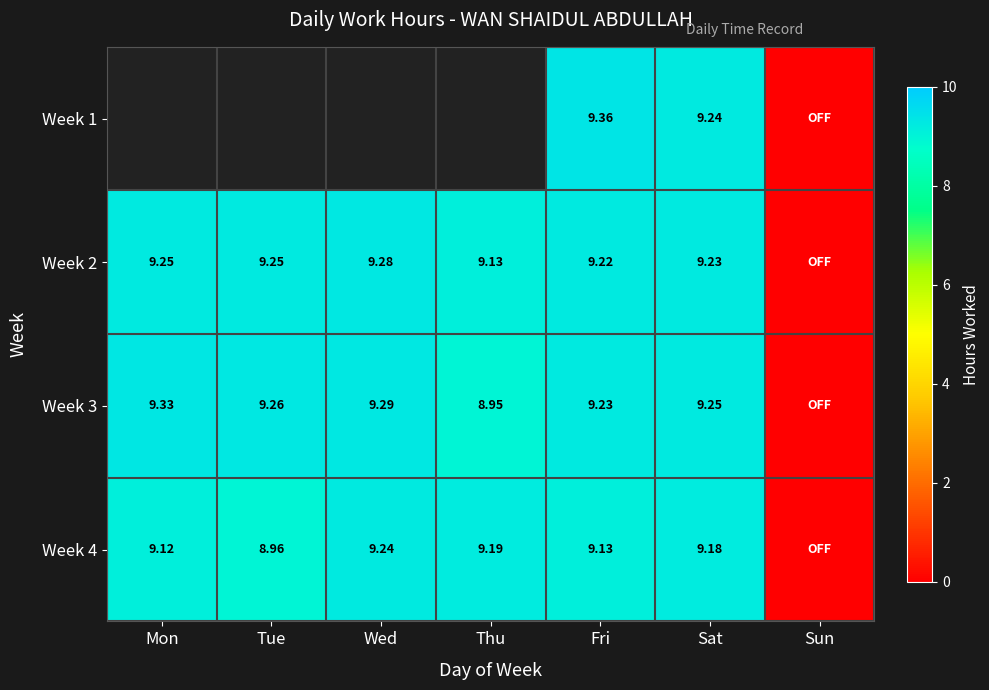

Rank the series at Fri from lowest to highest value.

Week 4, Week 2, Week 3, Week 1